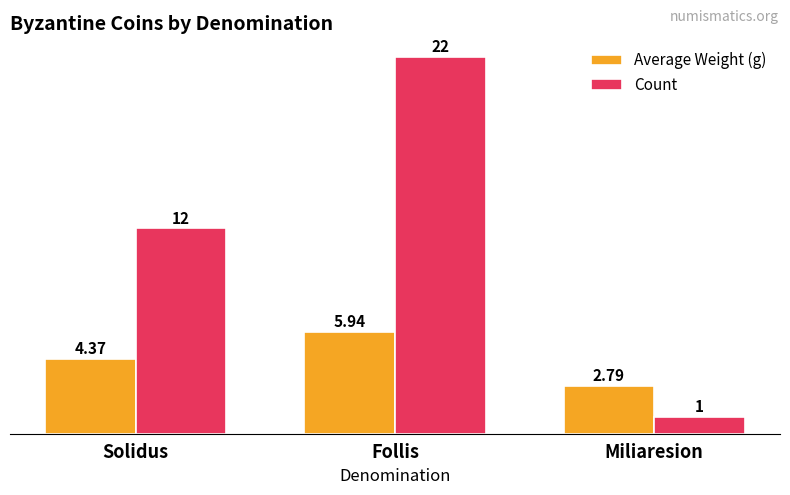

Which series has the largest total across all categories?

Count